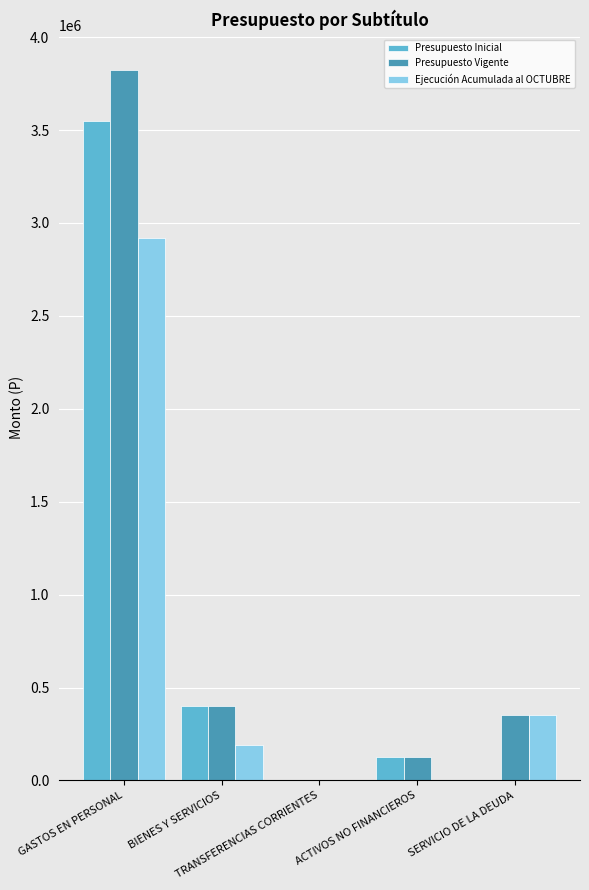

Is it true that Presupuesto Vigente equals 609763 at BIENES Y SERVICIOS?

False